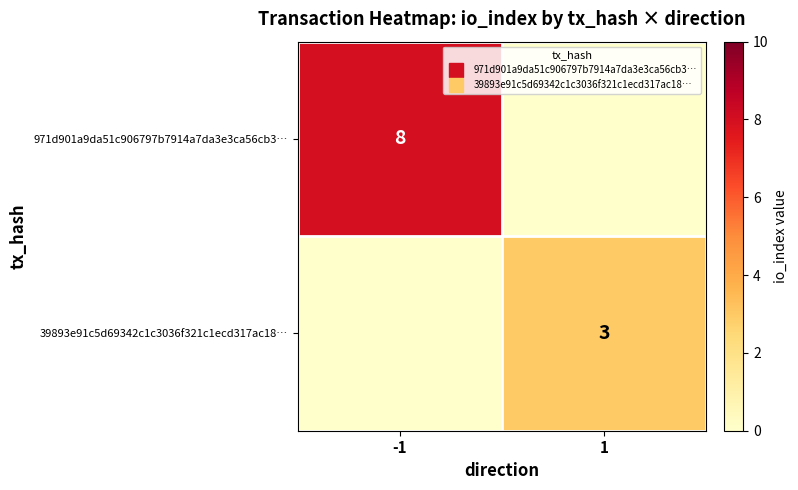

At which category does the chart reach its peak across all series?

-1